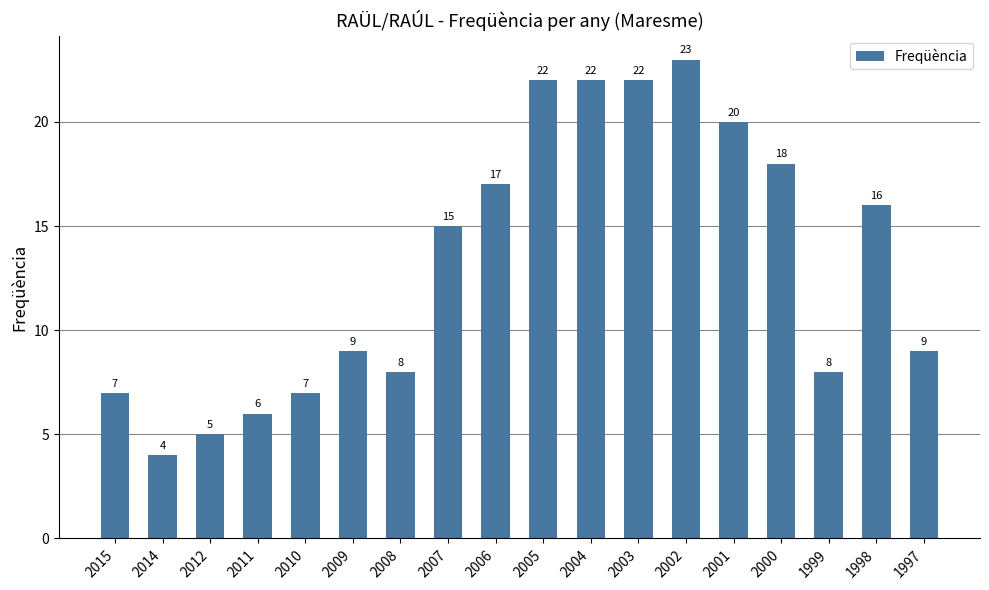

How many categories are shown in the chart?

18